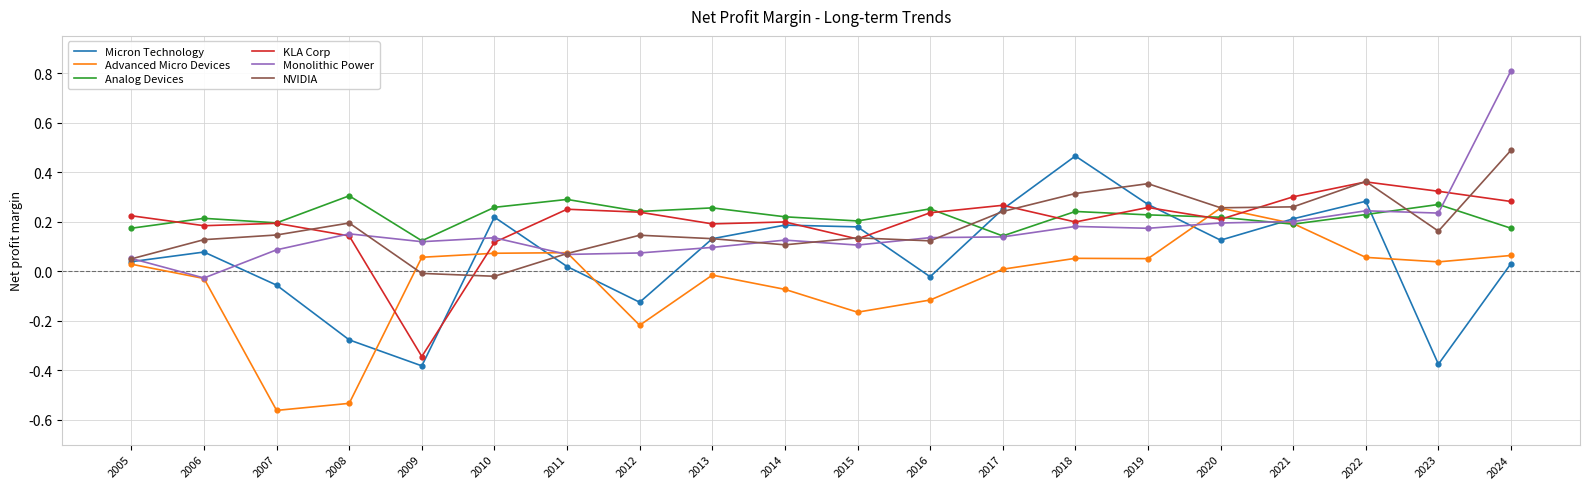

Which series changed the most between 2013 and 2021?

Advanced Micro Devices